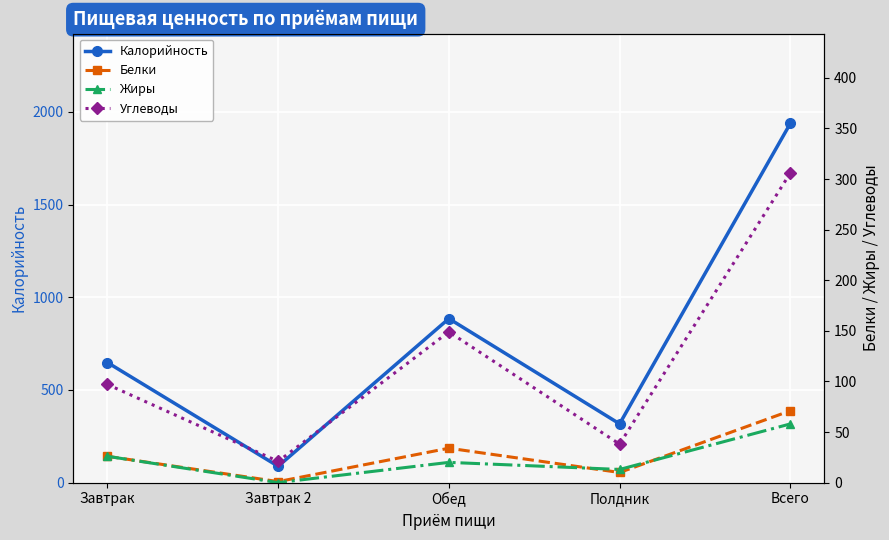

What is the label of the 4th point from the right?

Завтрак 2